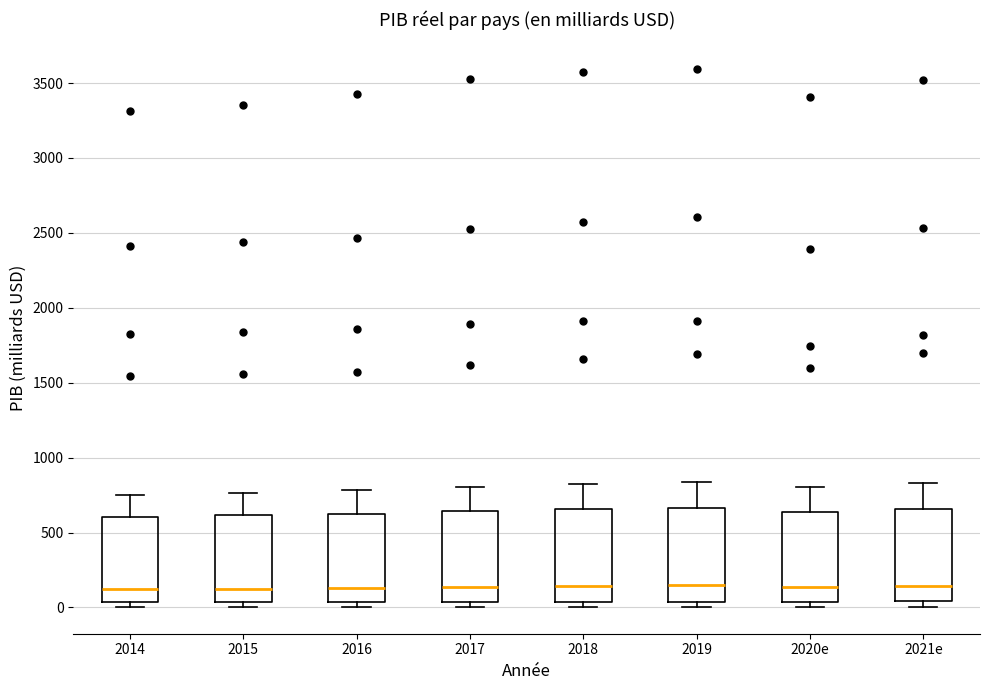

Reading left to right, read every box against the y-axis: the position of its median line, the range the box covers, and the ends of its whiskers. The values are not printed on the chart, so give them approximately, as read against the axis.

2014: median 100, box 50 to 600, whiskers 0 to 750
2015: median 150, box 50 to 600, whiskers 0 to 750
2016: median 150, box 50 to 650, whiskers 0 to 800
2017: median 150, box 50 to 650, whiskers 0 to 800
2018: median 150, box 50 to 650, whiskers 0 to 800
2019: median 150, box 50 to 650, whiskers 0 to 850
2020e: median 150, box 50 to 650, whiskers 0 to 800
2021e: median 150, box 50 to 650, whiskers 0 to 850